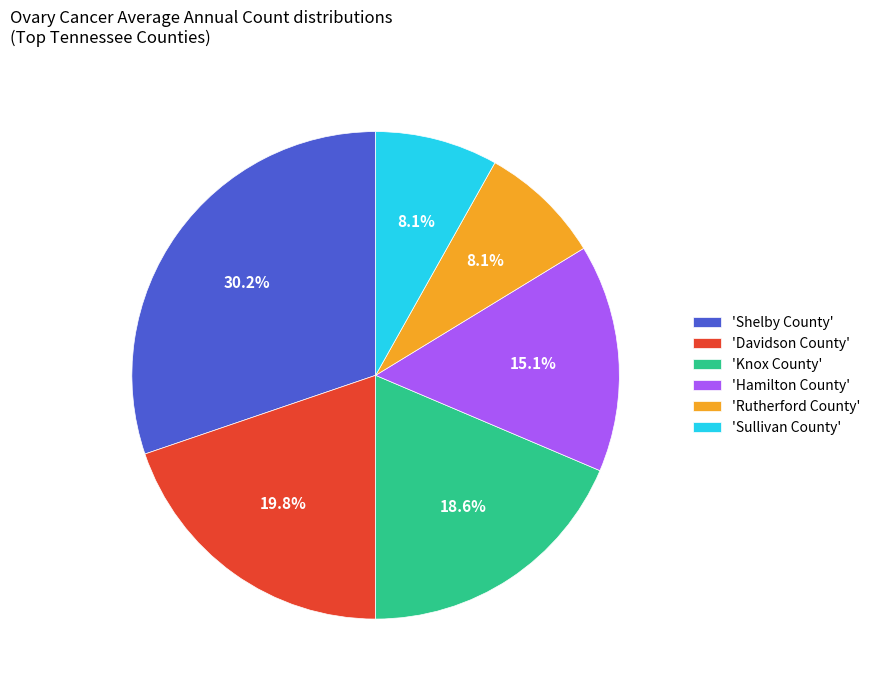

Does 'Shelby County' account for over 50% of the chart?

No